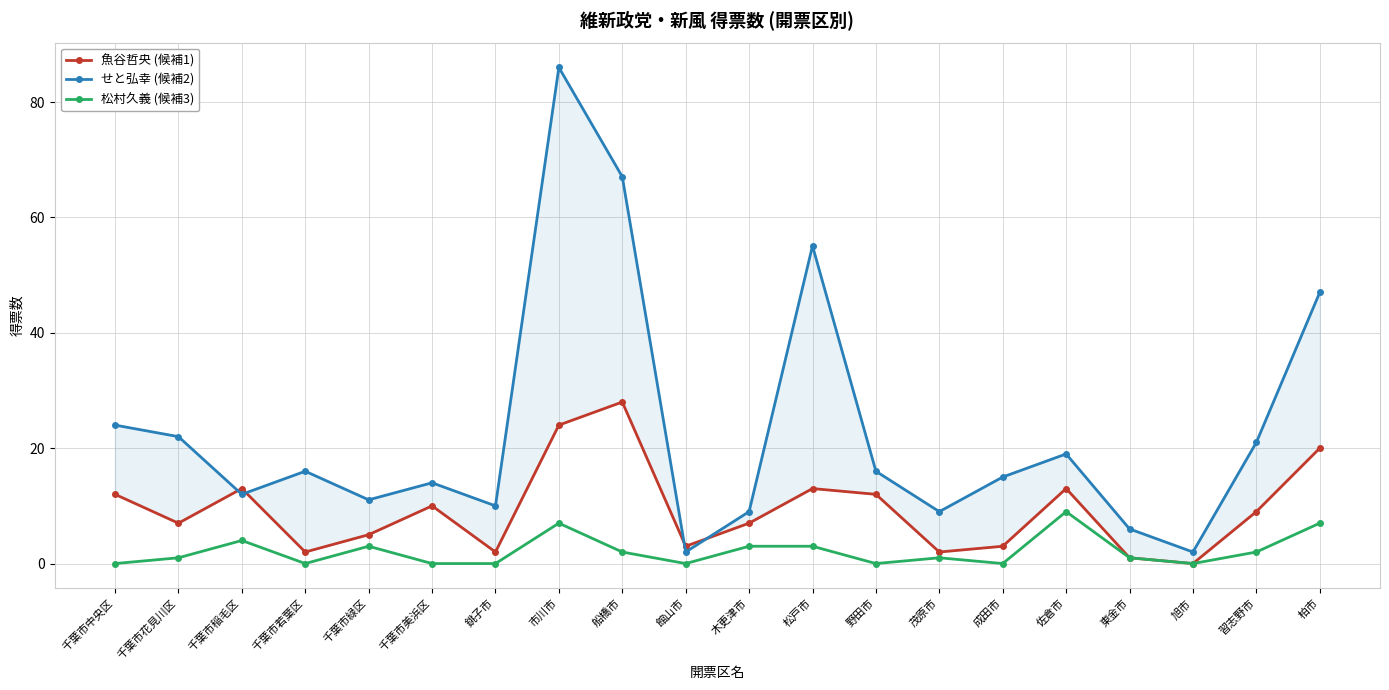

What is the average value of the 魚谷哲央 (候補1) series?

9.3